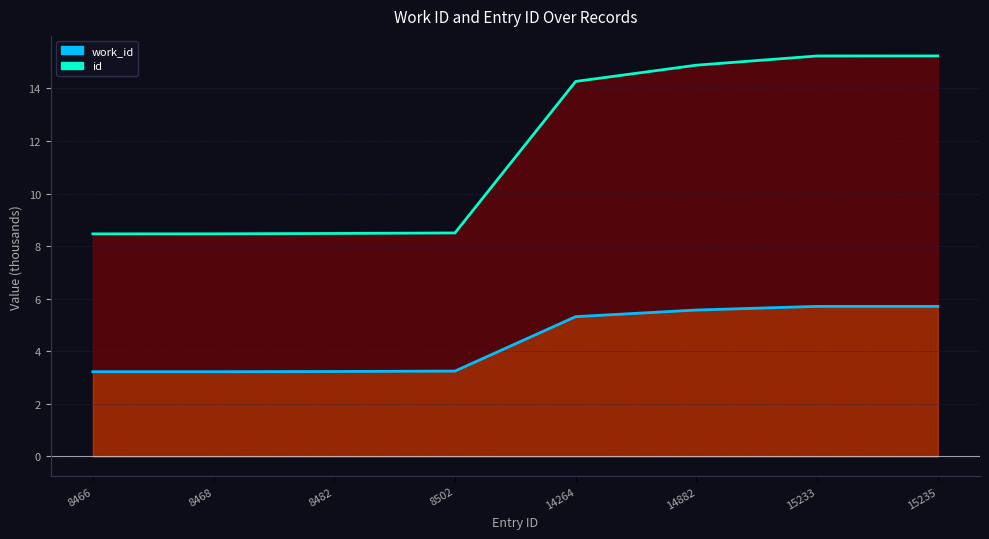

What is the highest value of the work_id_line series?

5.7